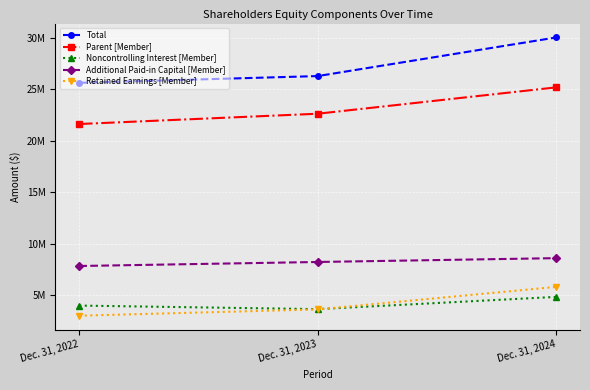

The value of Additional Paid-in Capital [Member] at Dec. 31, 2022 is 13003643. True or false?

False